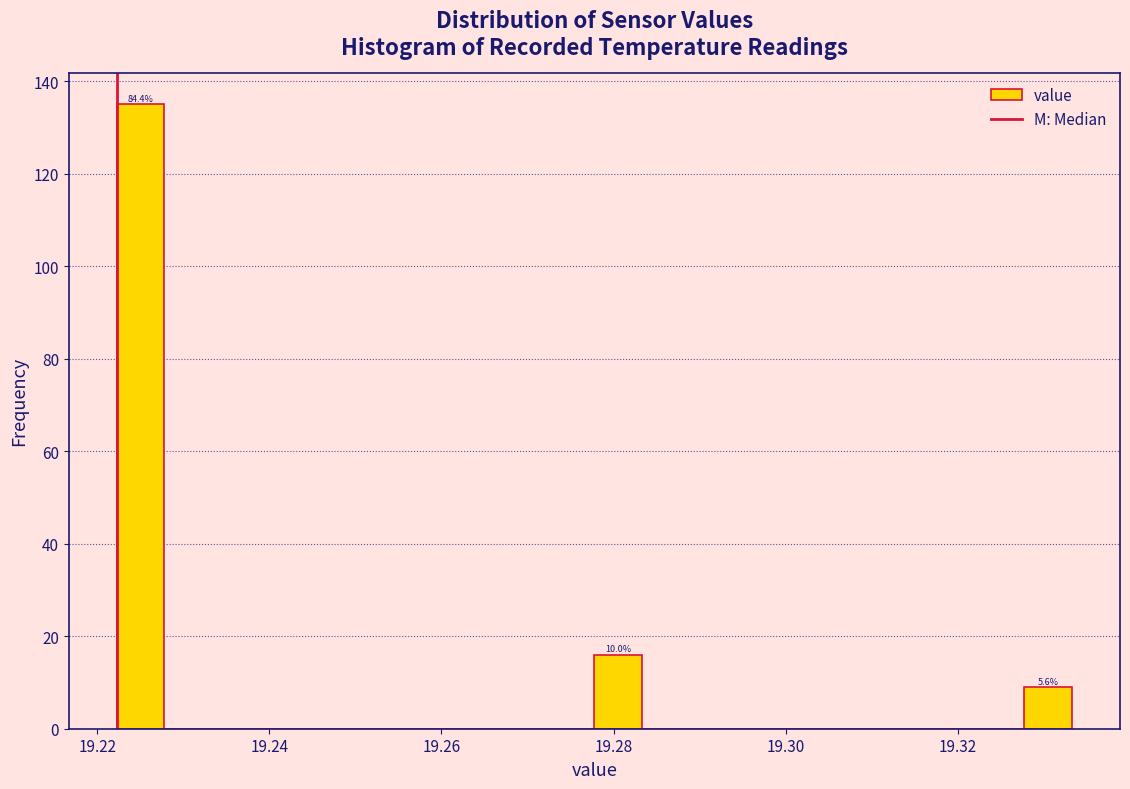

Around what value on the x-axis is the tallest bar? Give the approximate position of its centre, as read against the axis.

19.226